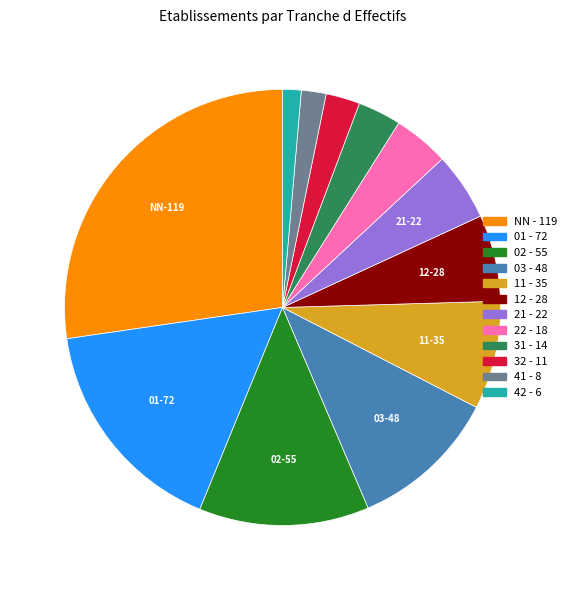

Do 21 and NN together represent more than half of the pie?

No